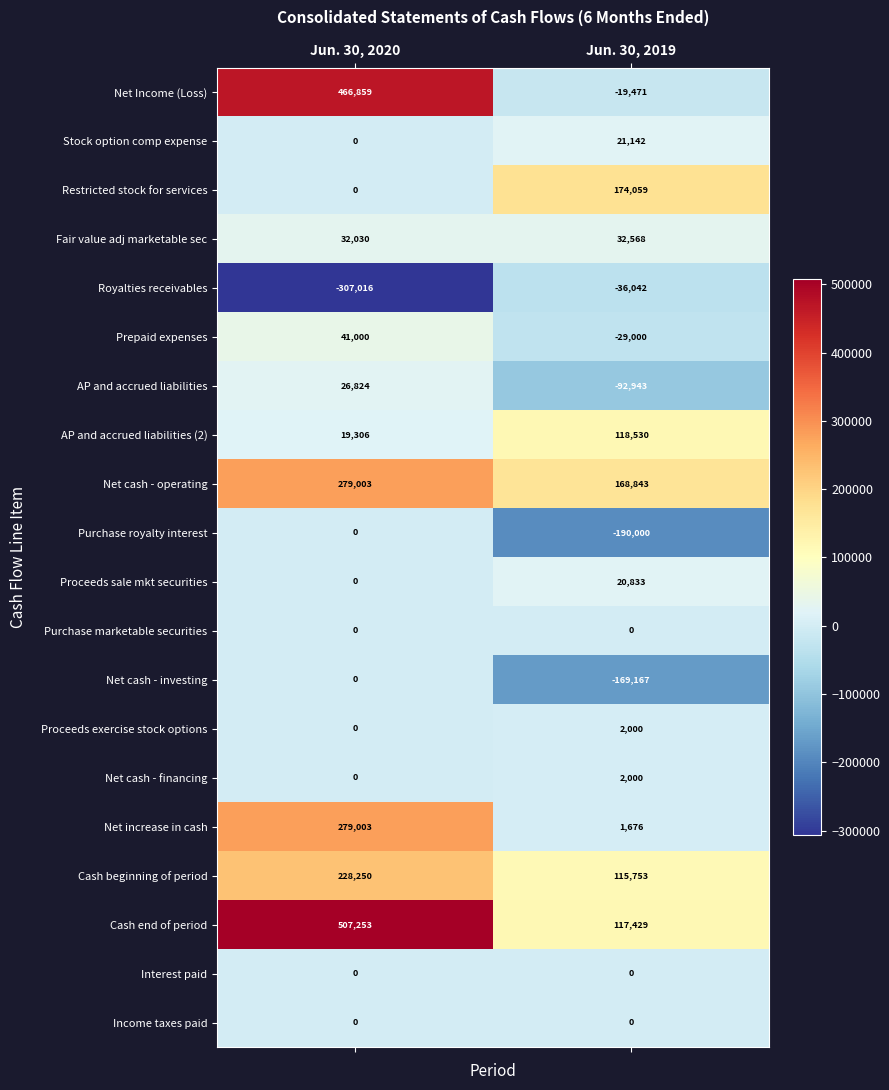

What is the total value across all series at Jun. 30, 2020?

1572512